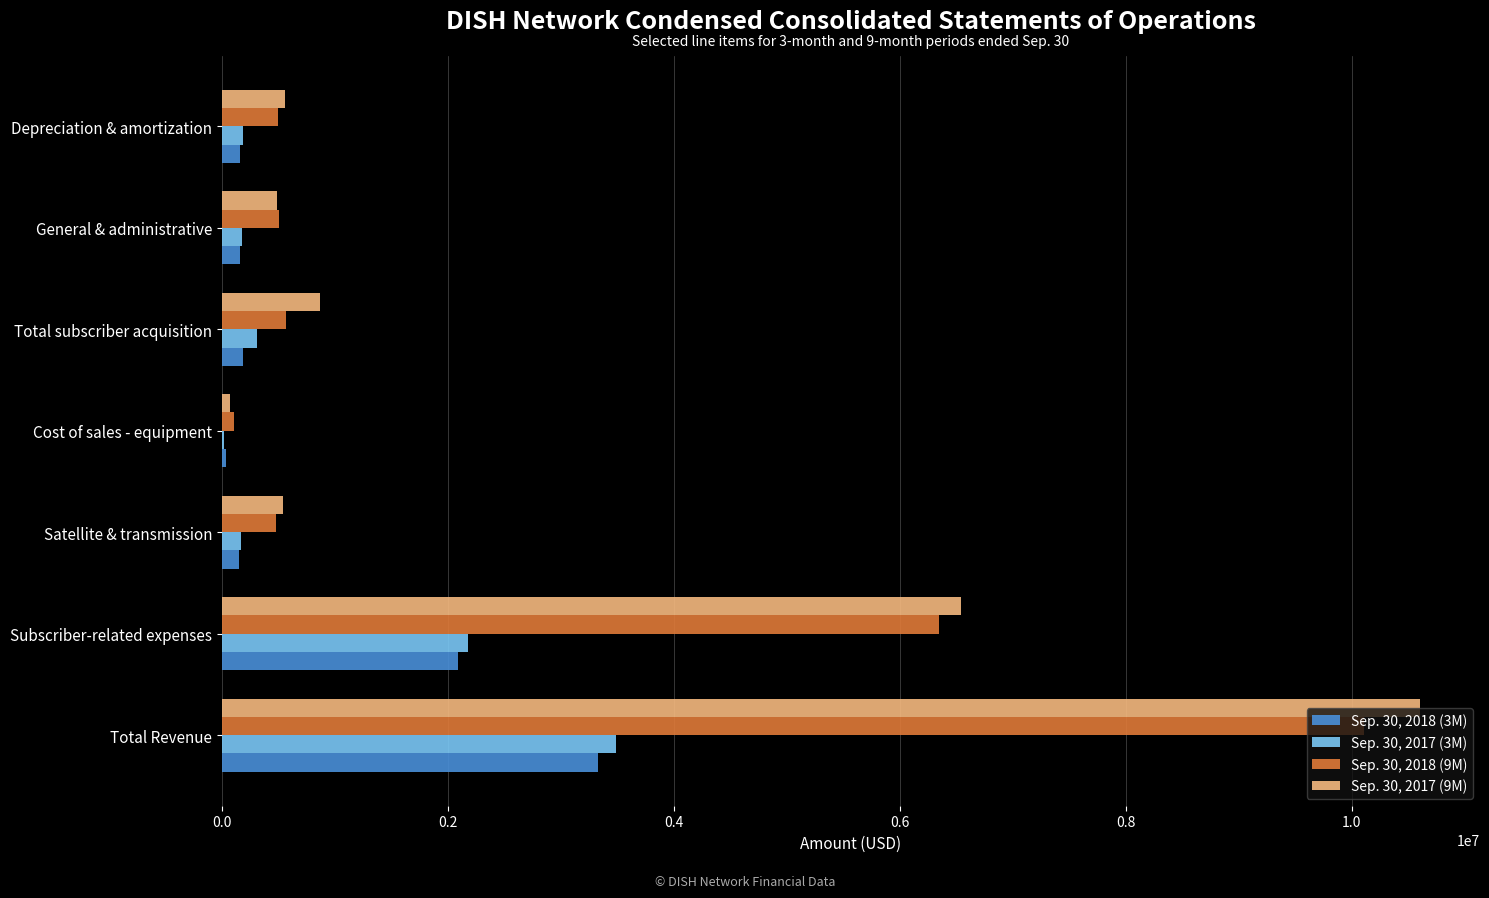

At which label does Sep. 30, 2017 (3M) reach its peak?

Total Revenue